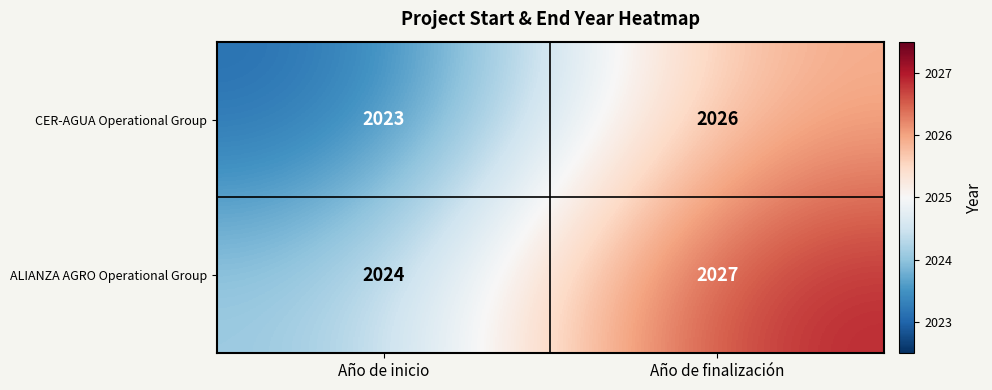

Rank the series by their maximum value, from highest to lowest.

ALIANZA AGRO Operational Group, CER-AGUA Operational Group